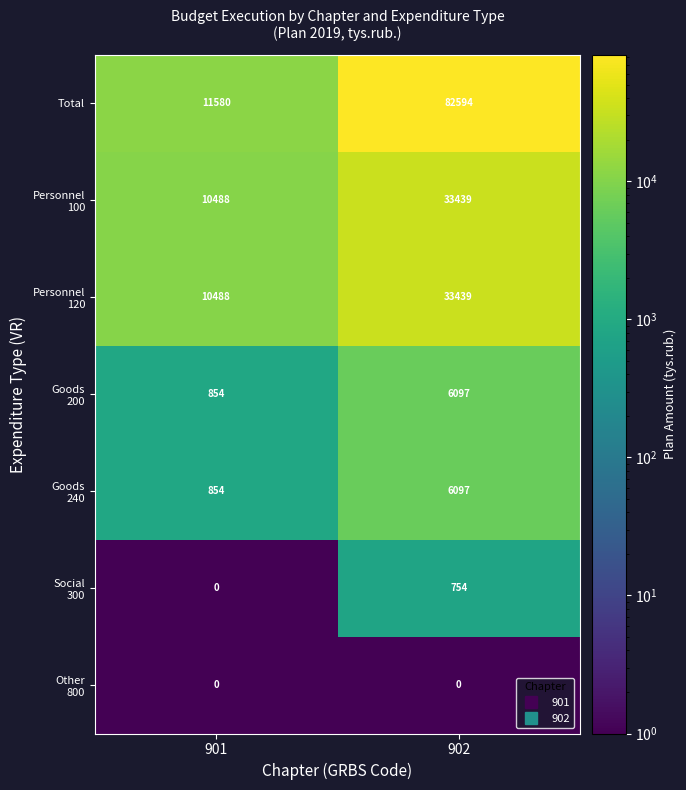

Which series changed the most between 901 and 902?

Total